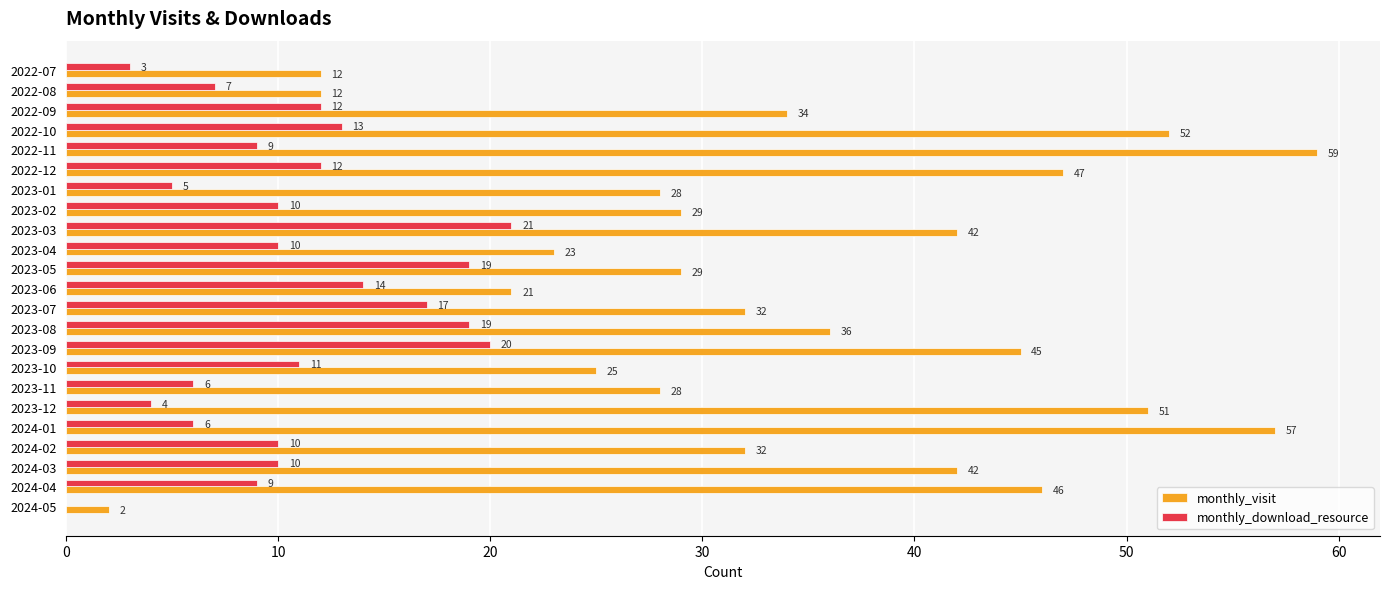

True or false: monthly_visit has a value of 8 at 2024-02.

False